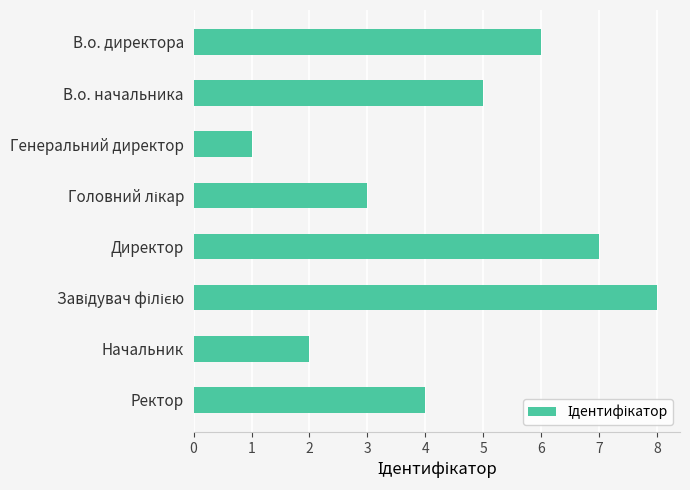

What is the minimum value shown in the chart?

1